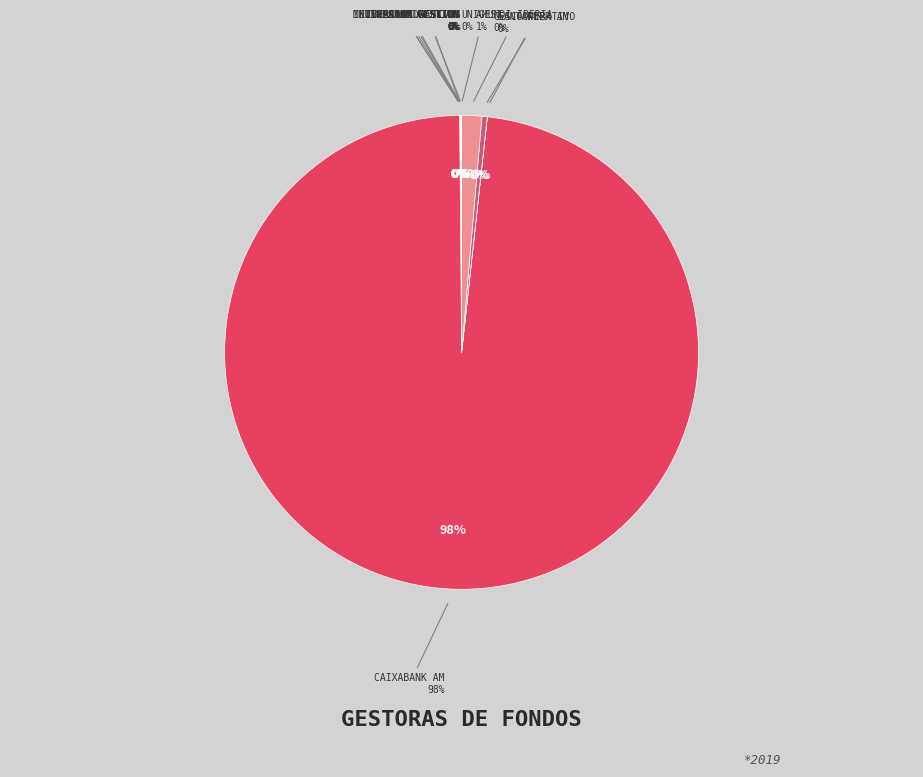

What is the change in value from MUTUACTIVOS to IBERCAJA GESTION?

+331.3